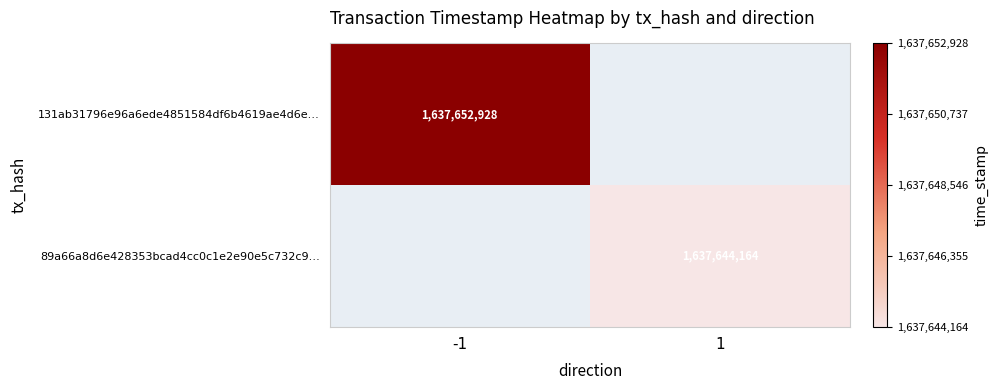

The value of 131ab31796e96a6ede4851584df6b4619ae4d6e… at -1 is 757675233. True or false?

False